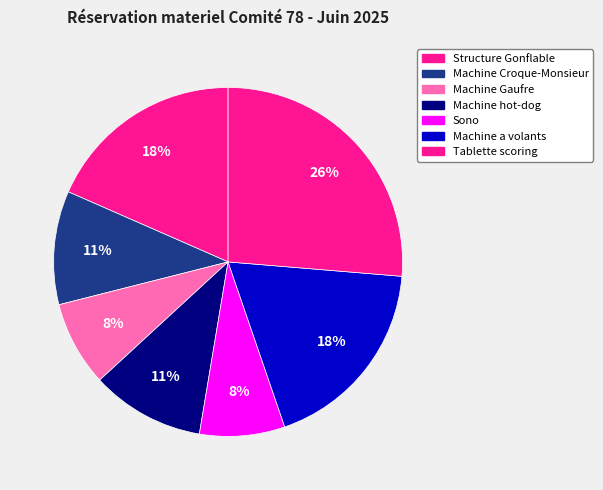

How many slices are in this pie chart?

7